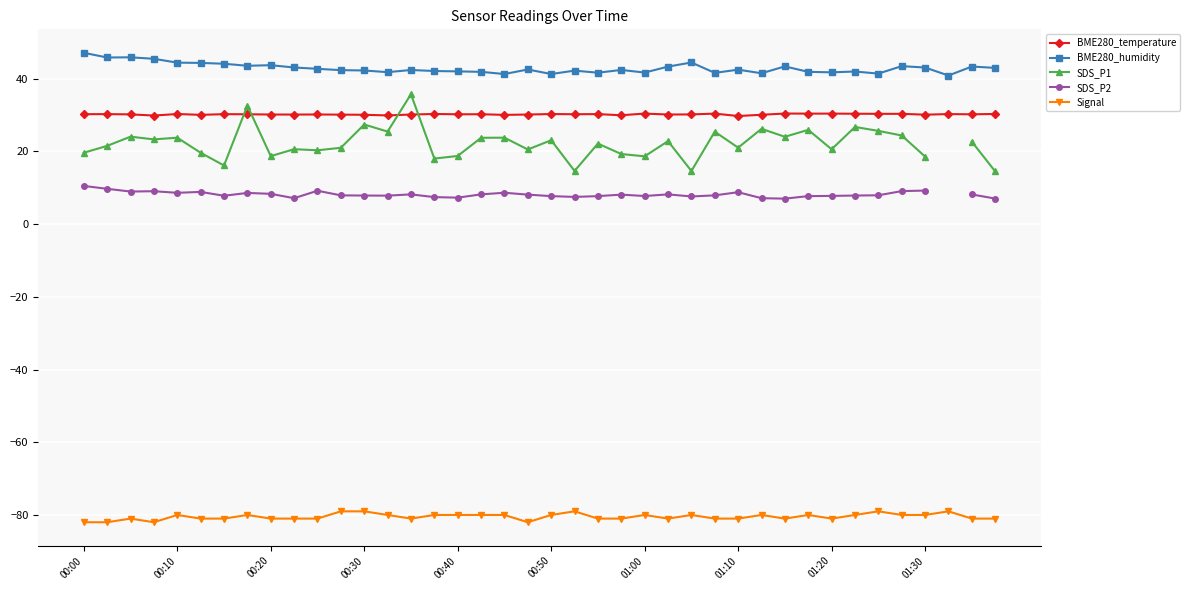

At which label does SDS_P2 reach its peak?

00:00